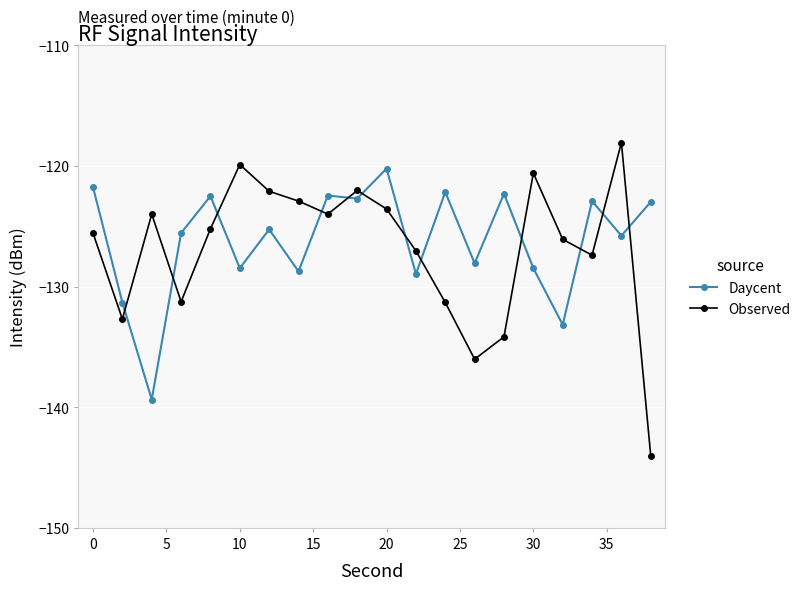

Rank the series by their maximum value, from highest to lowest.

Observed, Daycent